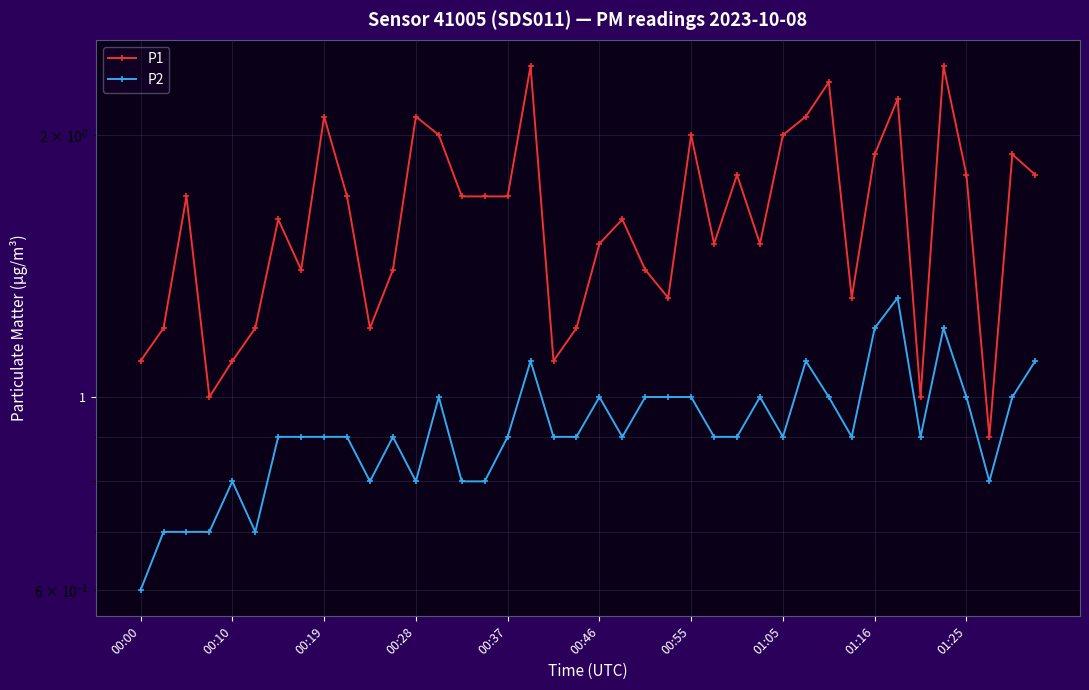

What is the greatest value displayed?

2.4